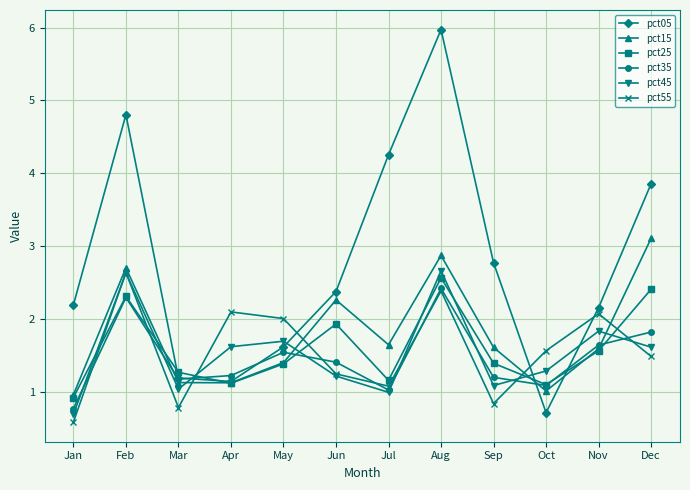

Does the chart have visible grid lines?

Yes